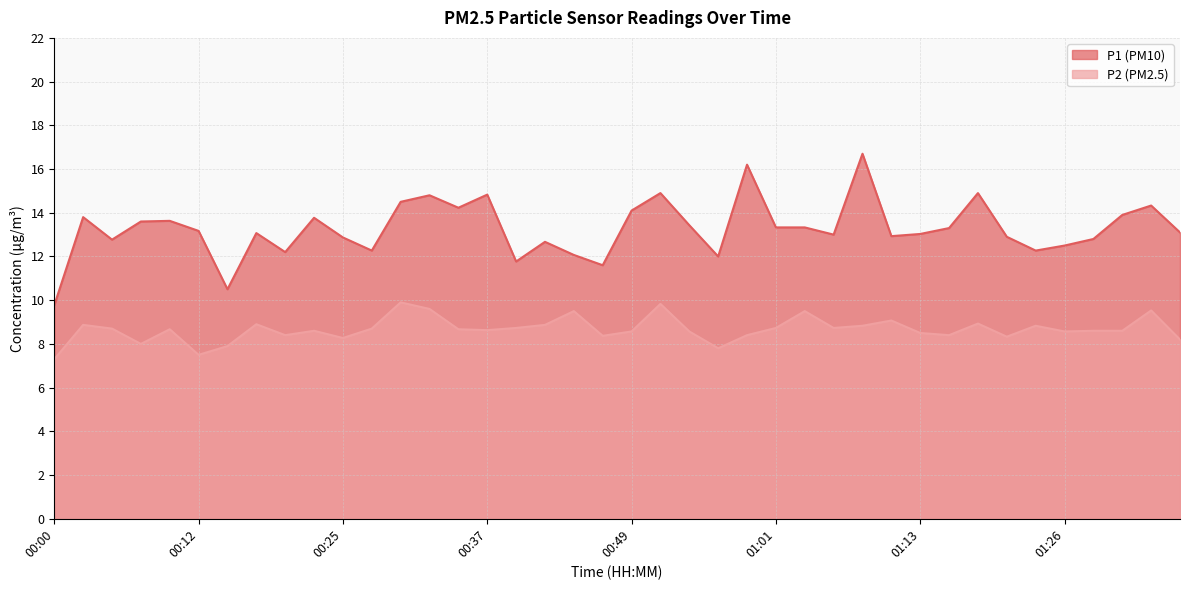

Which category has the highest value in the P1 series?

01:08